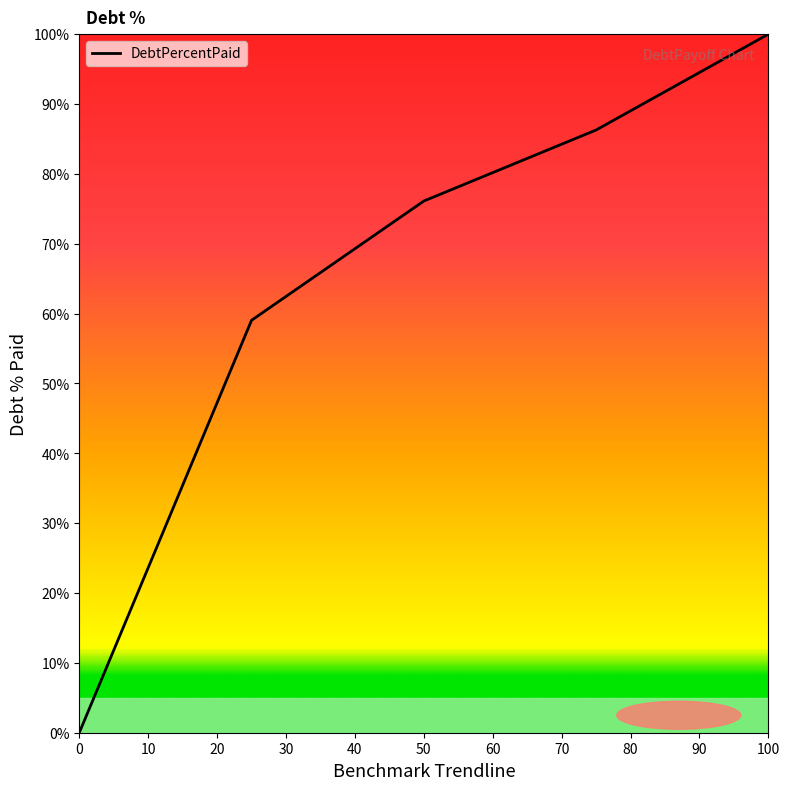

What is the difference between the maximum and minimum values?

100.0